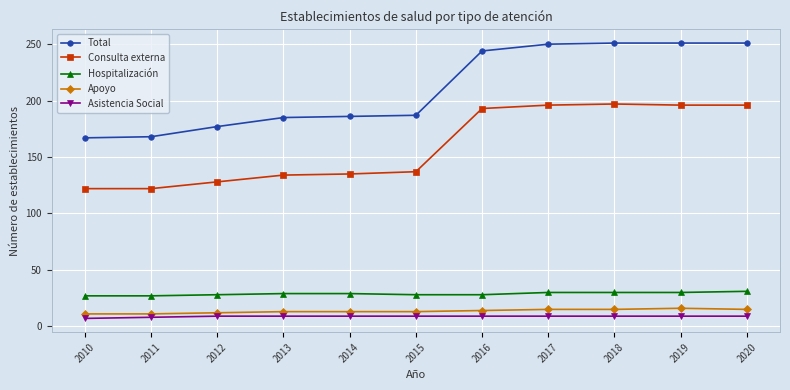

True or false: Hospitalización and Total intersect in this chart.

False